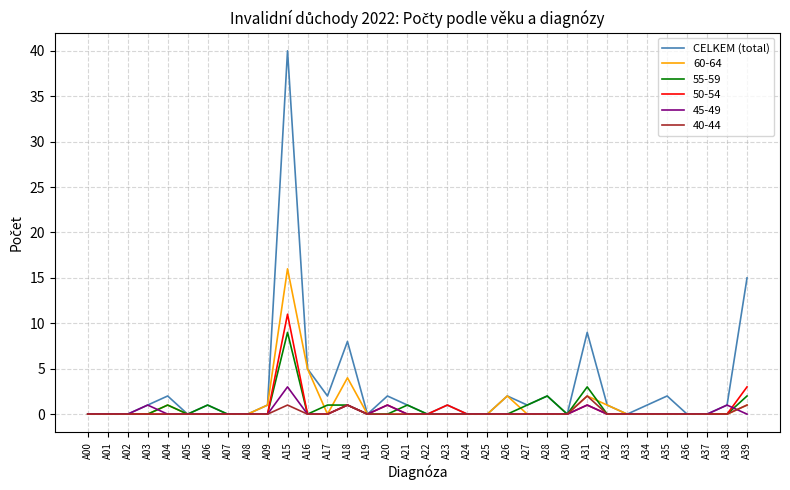

What is the maximum value shown in the chart?

40